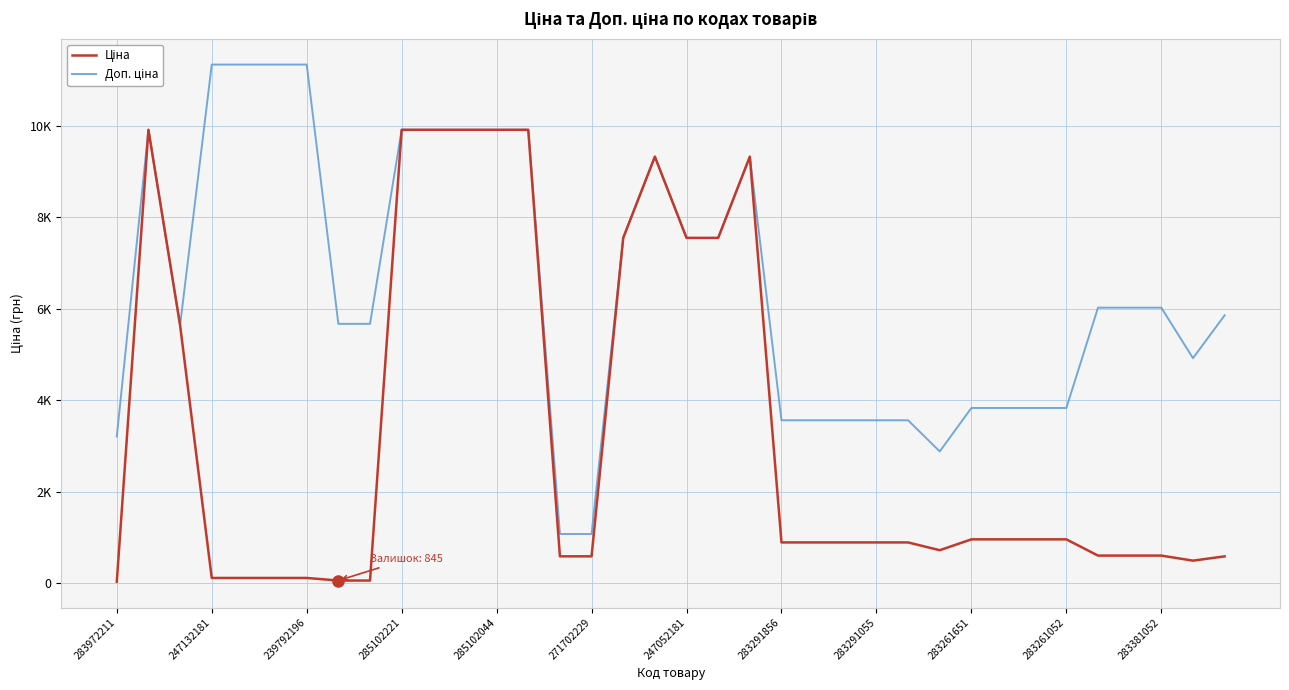

Does the chart have visible grid lines?

Yes